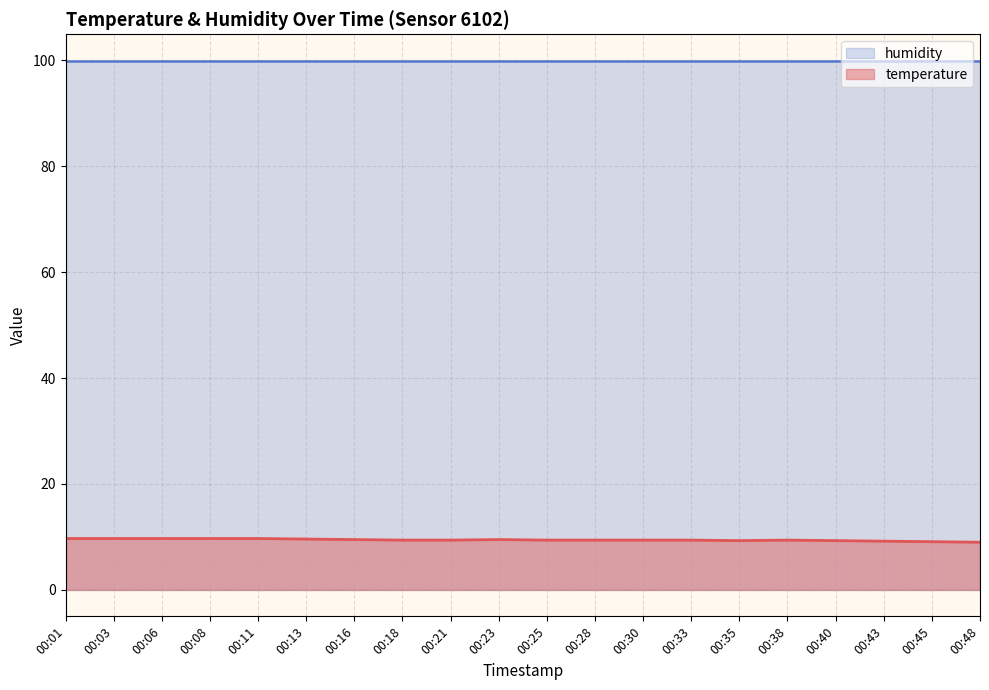

How many interior local valleys (lower than both neighbors) does the data have?

1